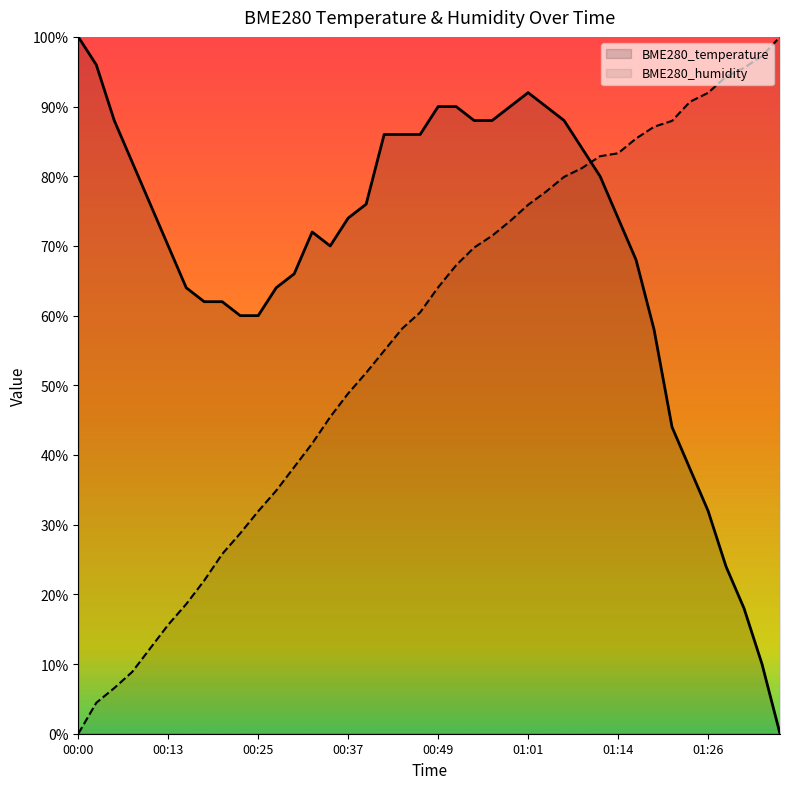

How many values in the BME280_temperature series are below 74?

19